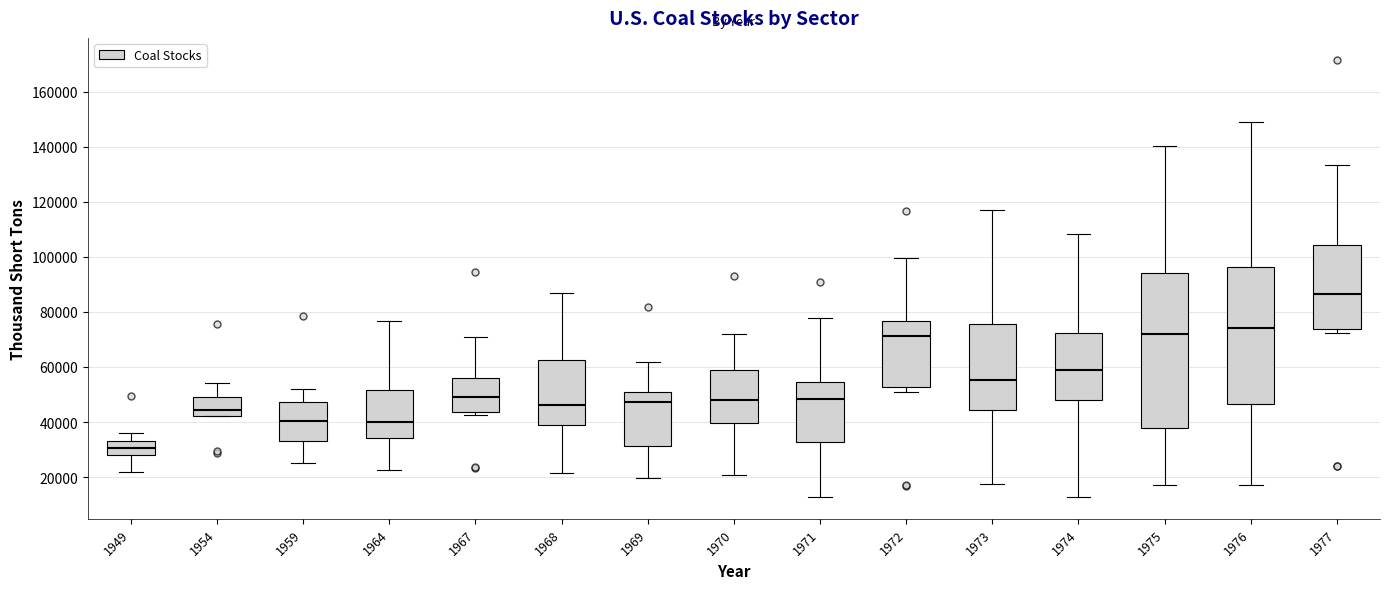

Which box has the highest median line?

1977